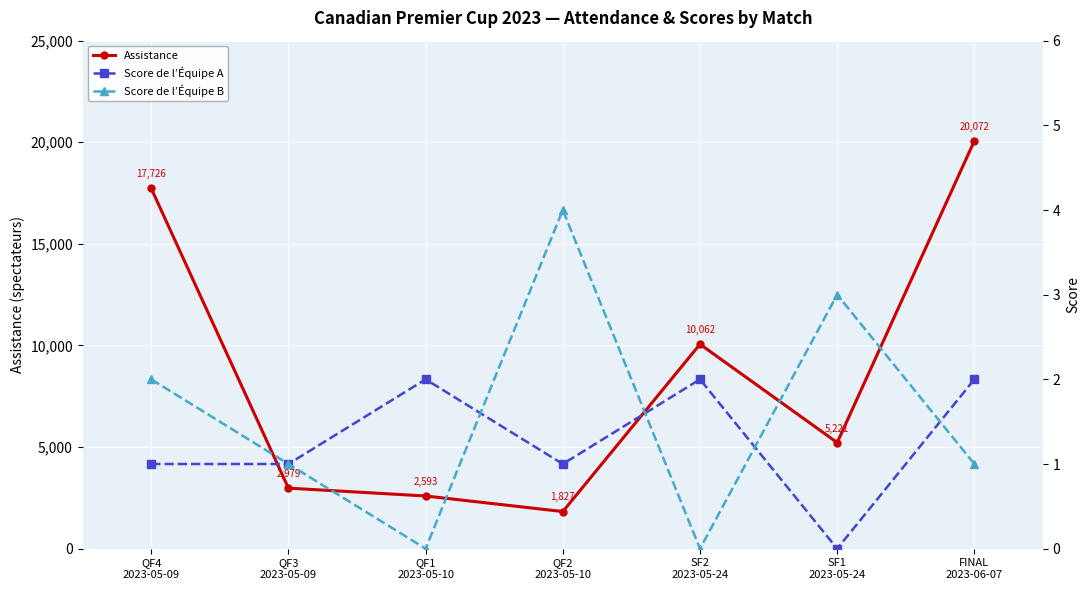

Between QF1
2023-05-10 and FINAL
2023-06-07, which is larger?

FINAL
2023-06-07